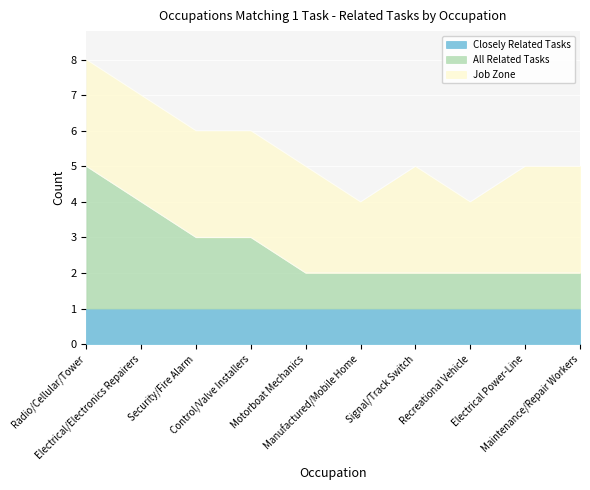

True or false: Closely Related Tasks and Job Zone intersect in this chart.

False